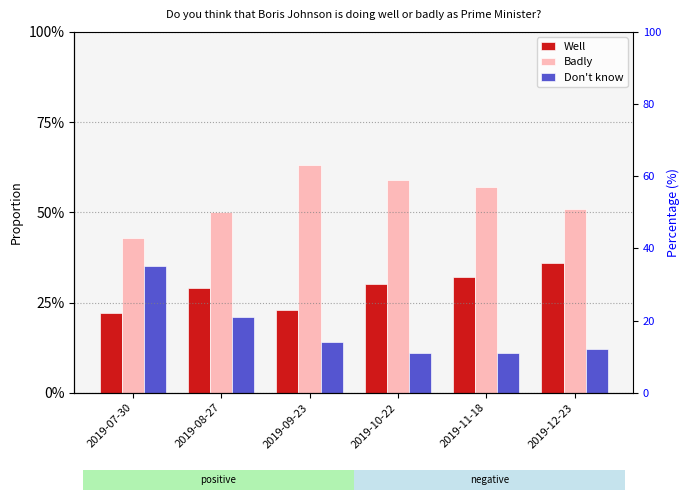

What is the label of the 3rd bar from the left?

2019-09-23